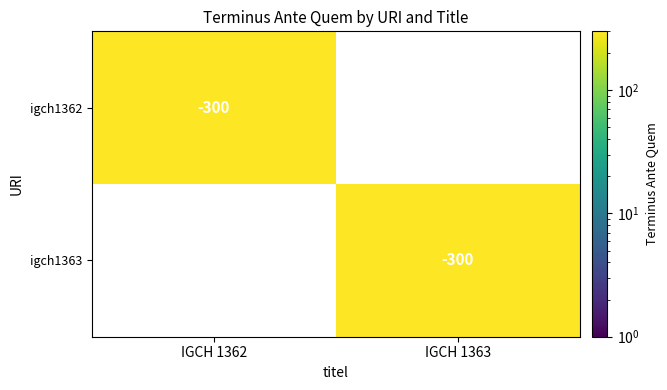

True or false: igch1363 has a value of -300 at IGCH 1363.

True